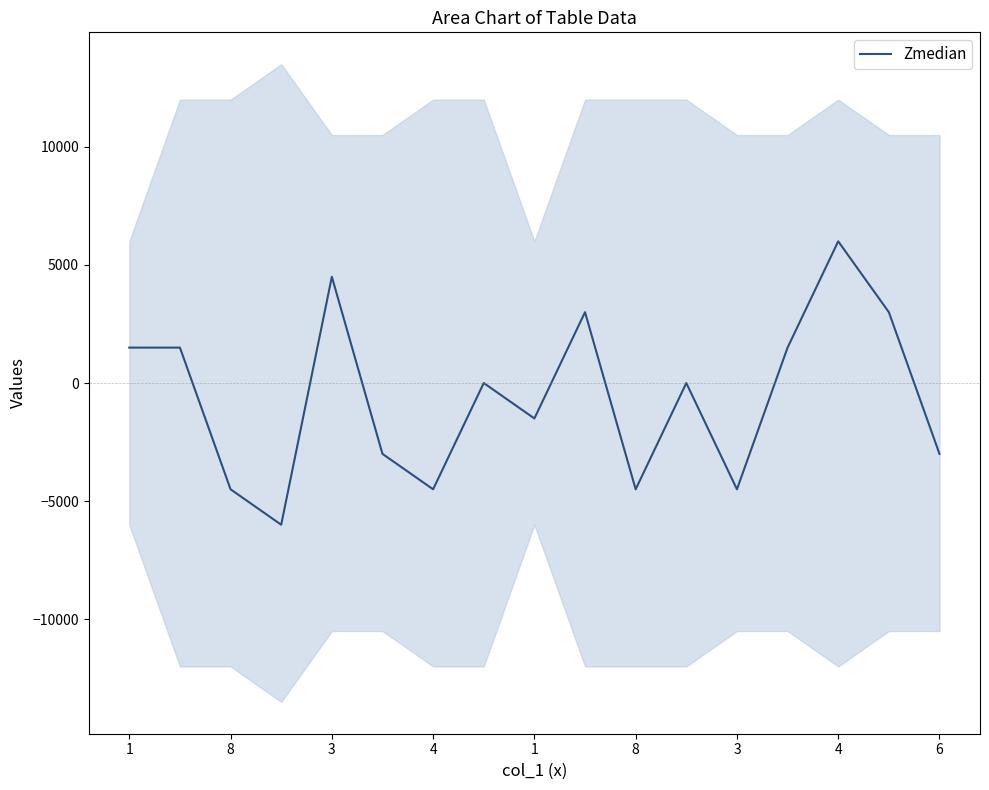

How many series are shown in this chart?

1